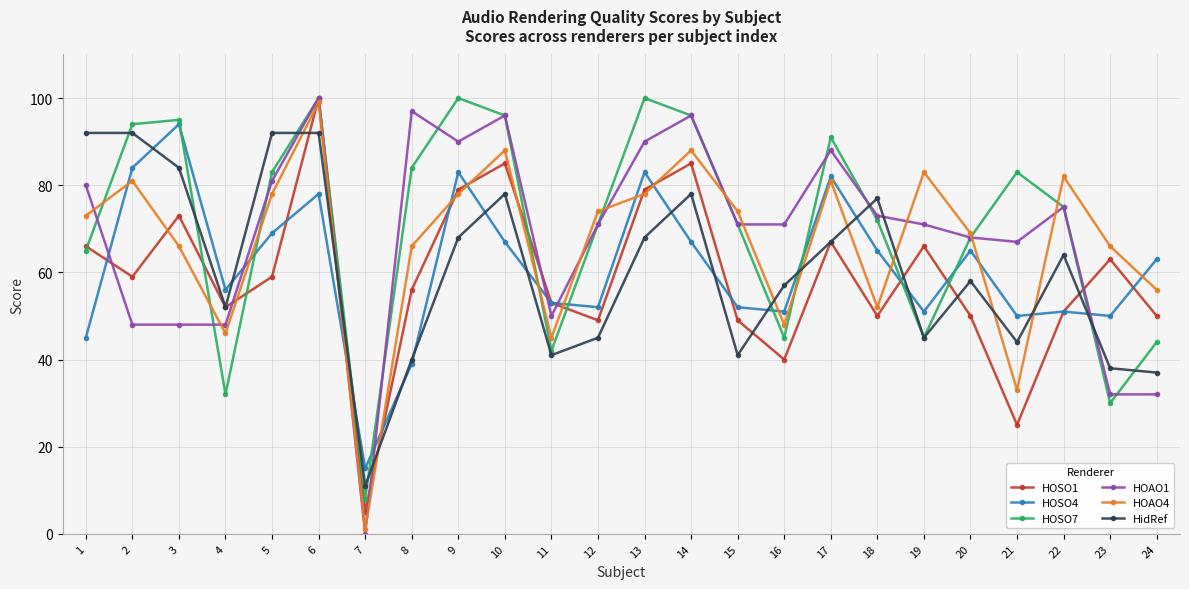

Which series changed the most between 1 and 5?

HOSO4